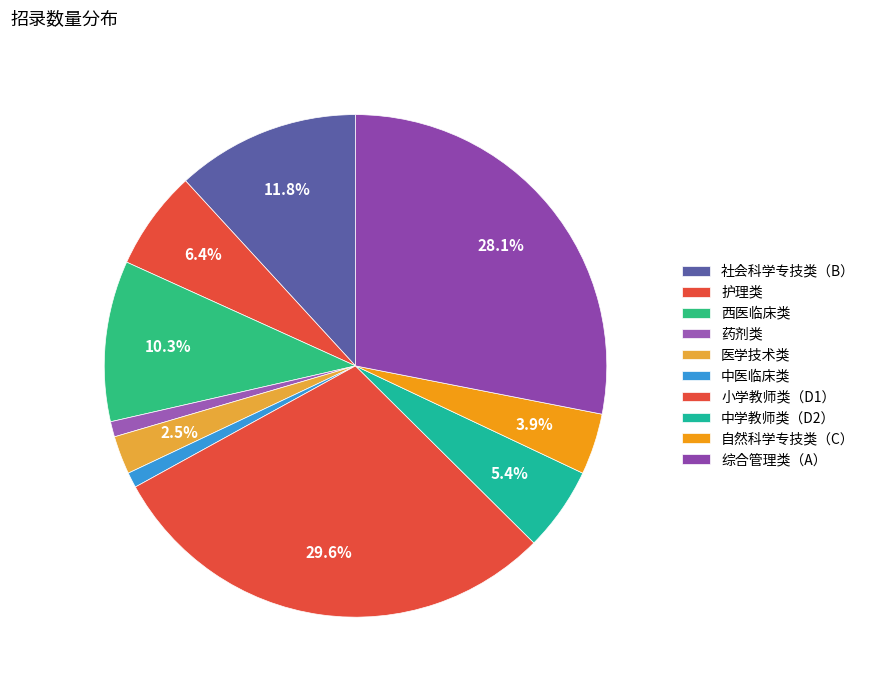

Do 药剂类 and 小学教师类（D1） together represent more than half of the pie?

No